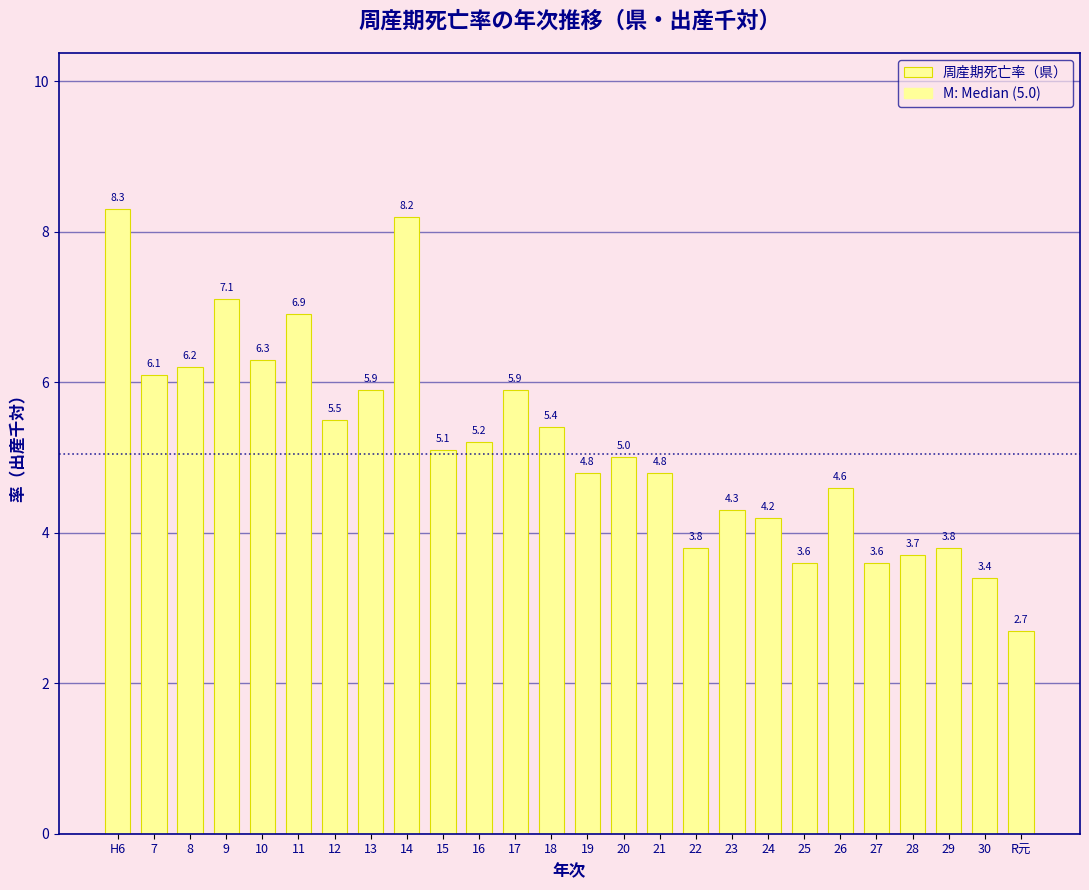

Reading left to right, what are all the values shown in this chart?

H6=8.3	7=6.1	8=6.2	9=7.1	10=6.3	11=6.9	12=5.5	13=5.9	14=8.2	15=5.1	16=5.2	17=5.9	18=5.4	19=4.8	20=5.0	21=4.8	22=3.8	23=4.3	24=4.2	25=3.6	26=4.6	27=3.6	28=3.7	29=3.8	30=3.4	R元=2.7